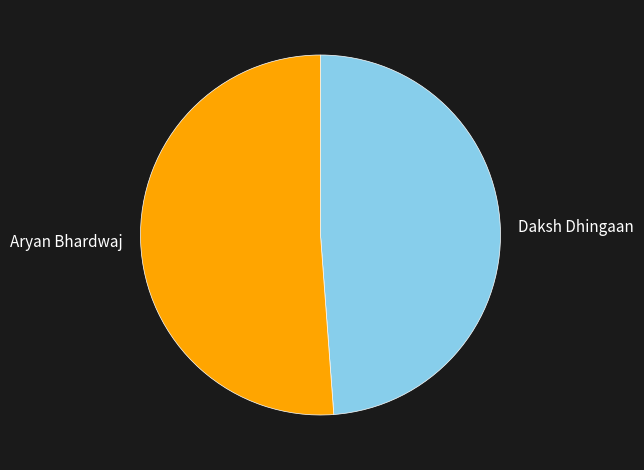

Combined, do Daksh Dhingaan and Aryan Bhardwaj account for over 50%?

Yes